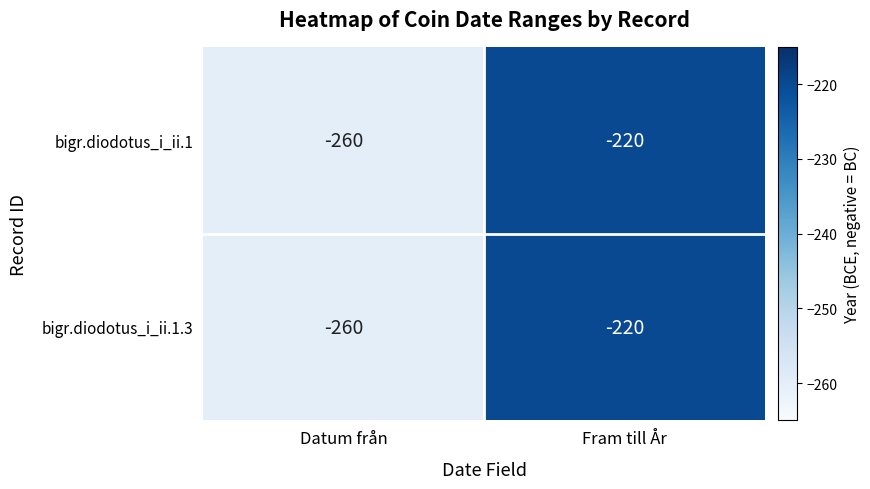

Which label corresponds to the smallest value in the chart?

Datum från